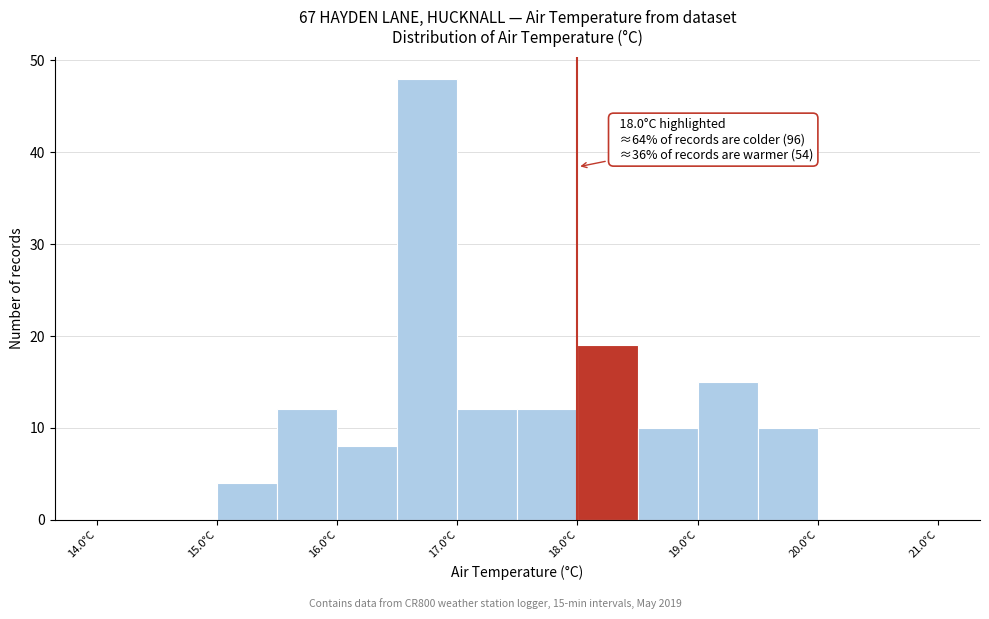

Which range on the x-axis has the tallest bar?

16.5 to 17.0